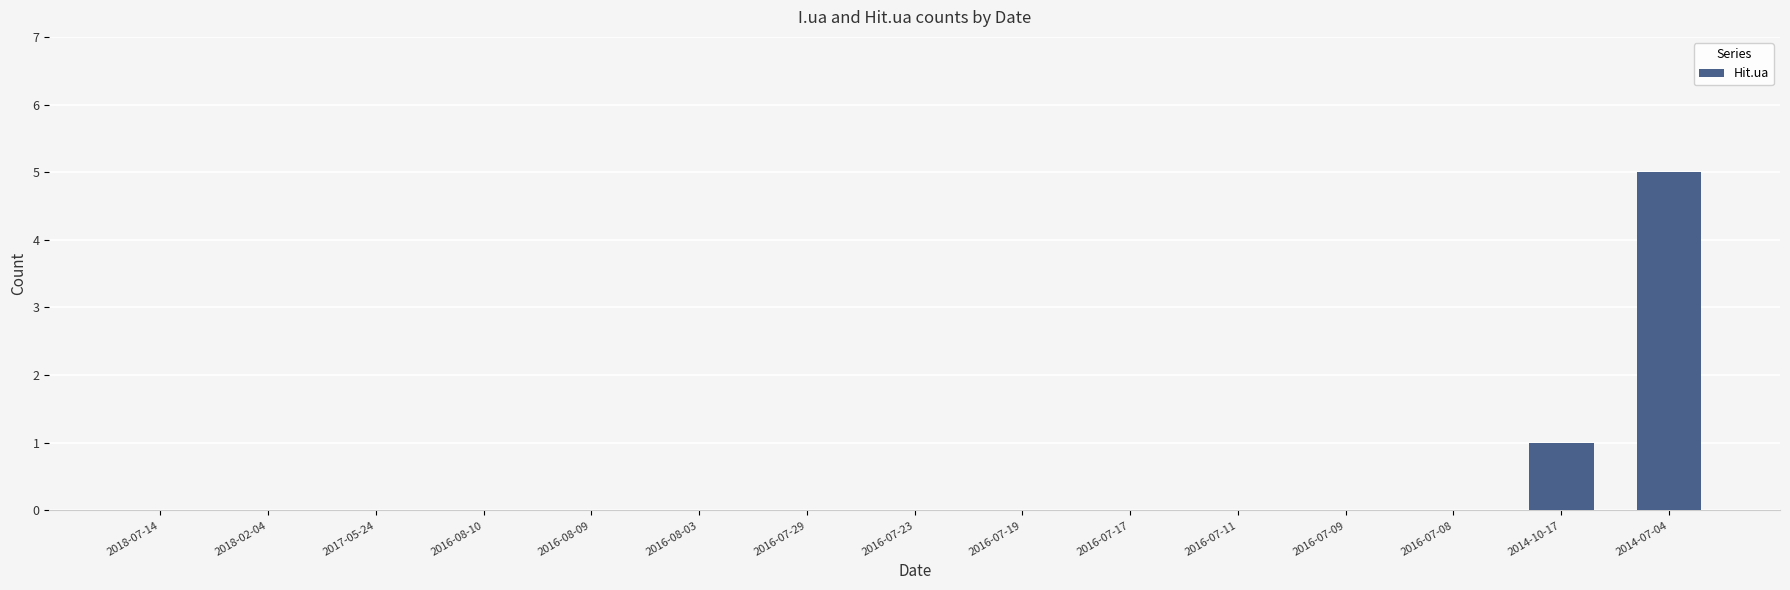

Are the bars horizontal?

No